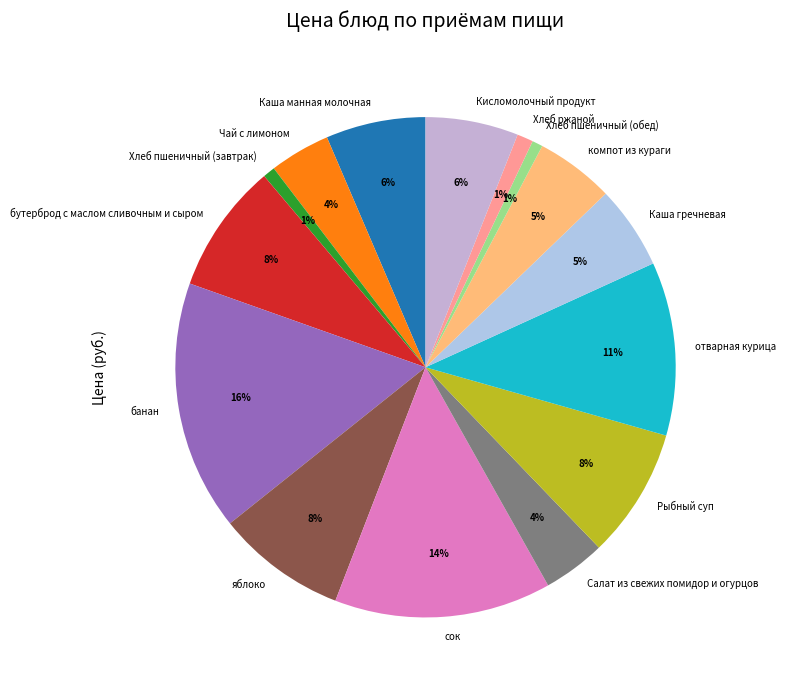

How many segments does this pie chart have?

15